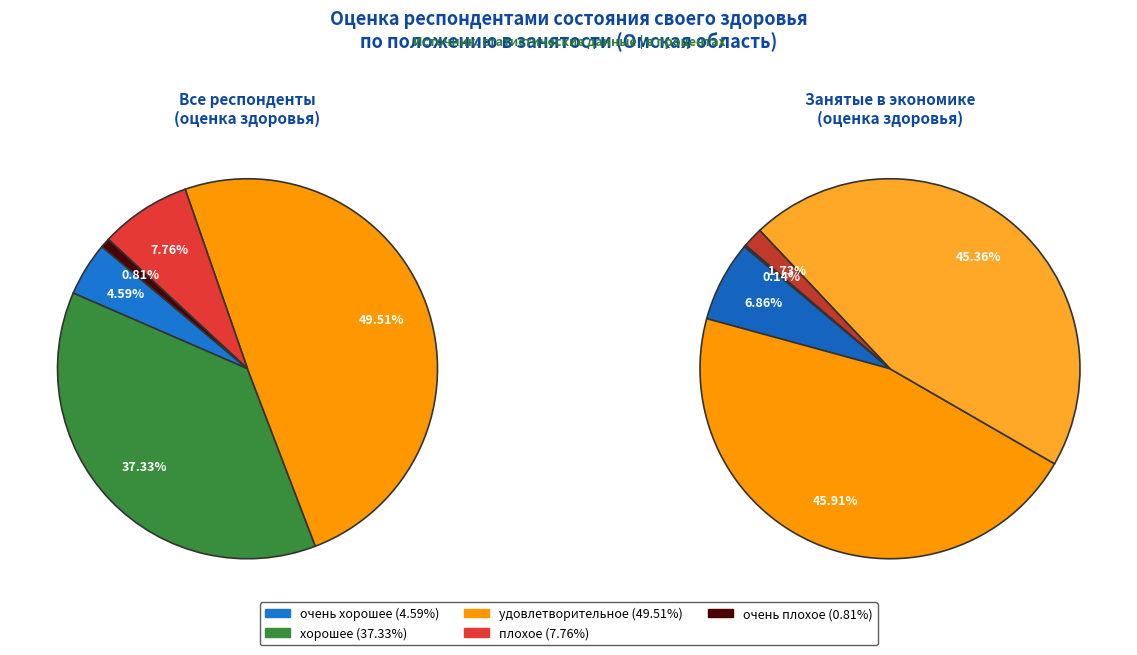

To the nearest percent, what percentage of the pie is очень хорошее?

5%